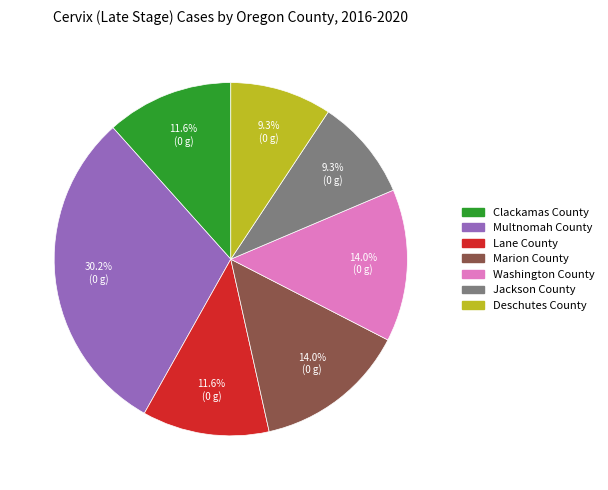

How many slices are in this pie chart?

7